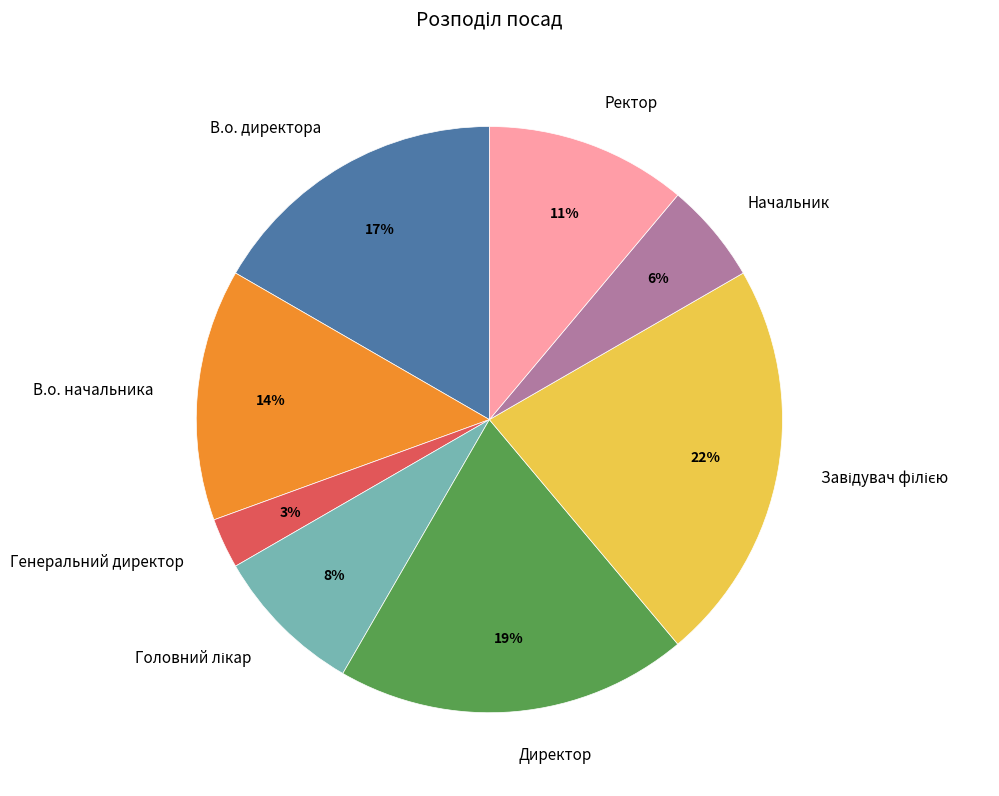

To the nearest percent, what is the average slice percentage?

12%